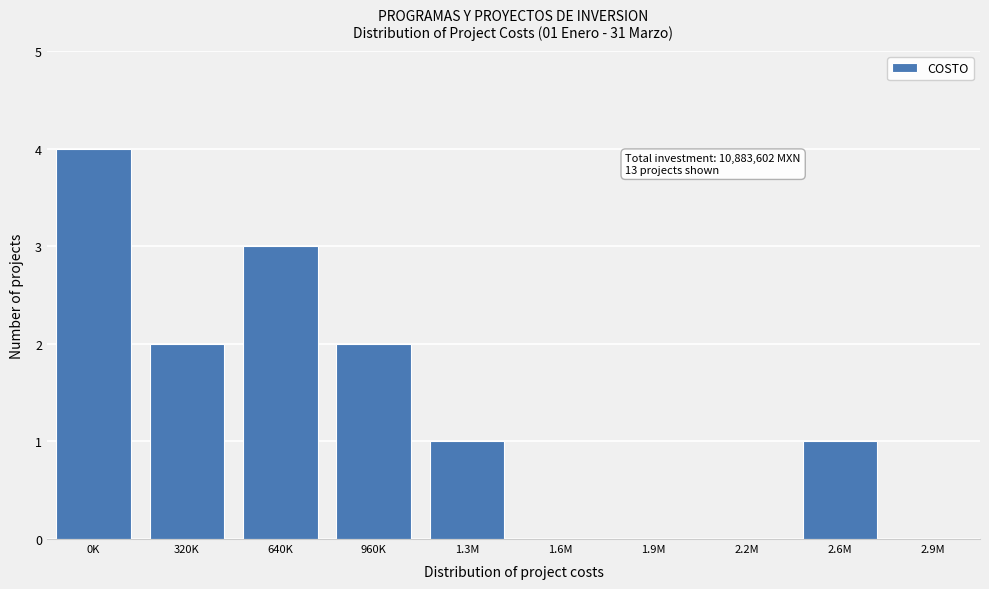

Reading left to right, transcribe all the data shown in this chart.

0K=4	320K=2	640K=3	960K=2	1.3M=1	1.6M=0	1.9M=0	2.2M=0	2.6M=1	2.9M=0